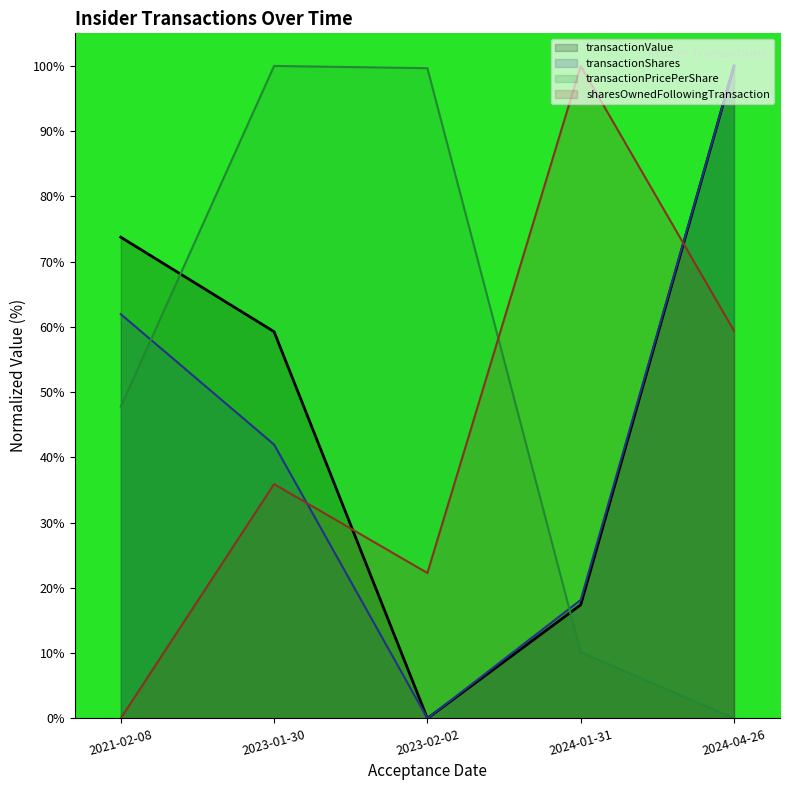

Which series has the largest range (max minus min)?

transactionShares